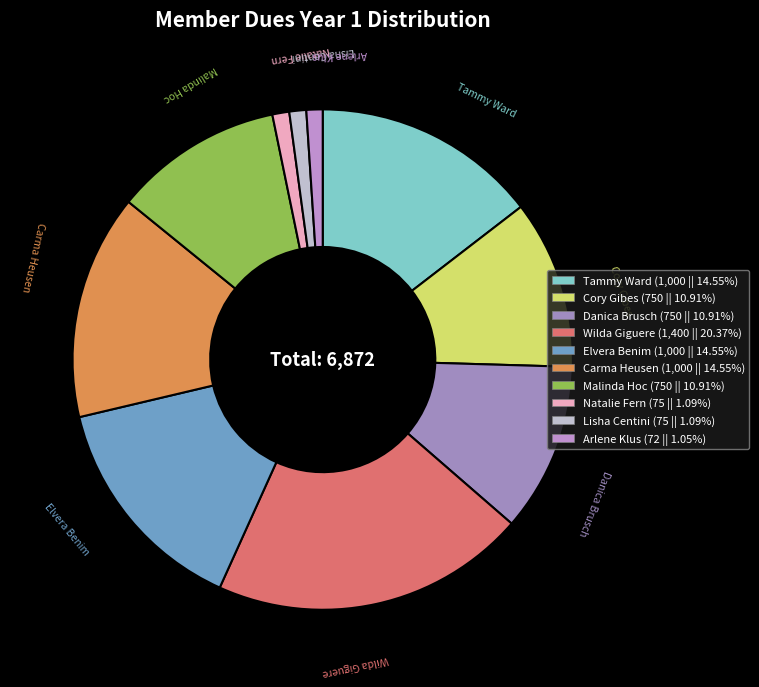

Which category has the biggest portion of the pie?

Wilda Giguere